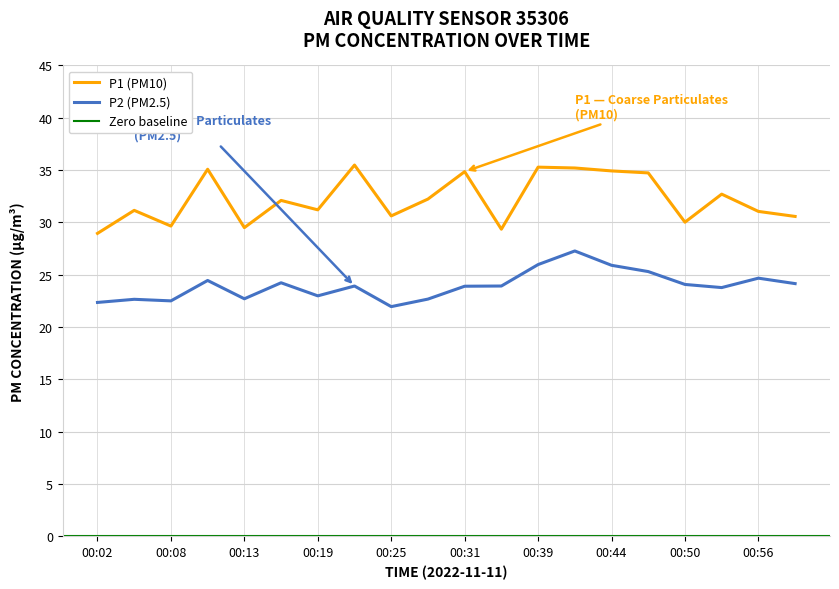

At how many categories does at least one series exceed 28?

20